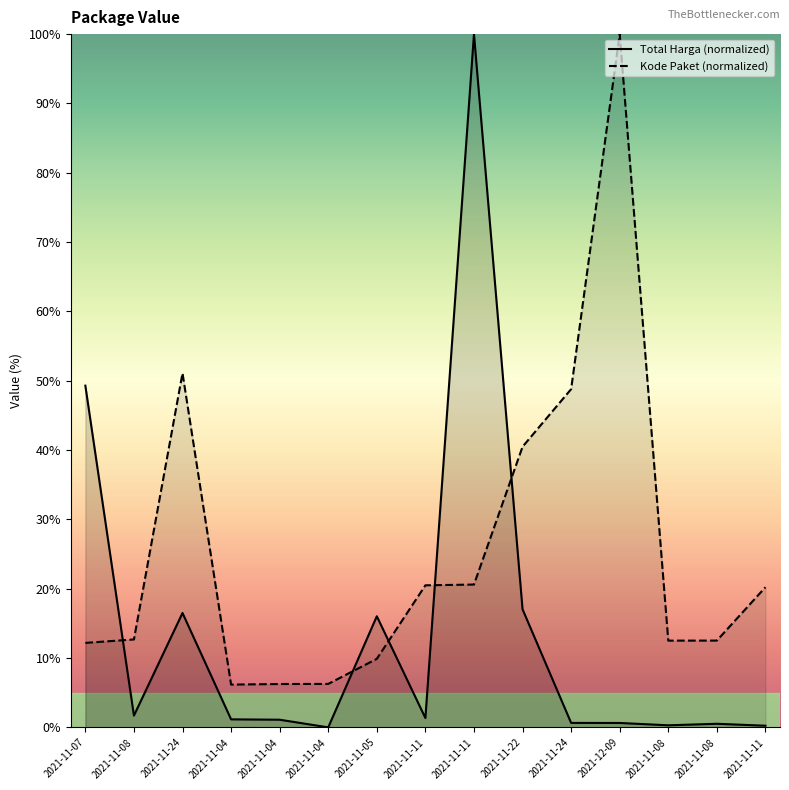

How many interior local peaks does the Kode Paket series have?

2